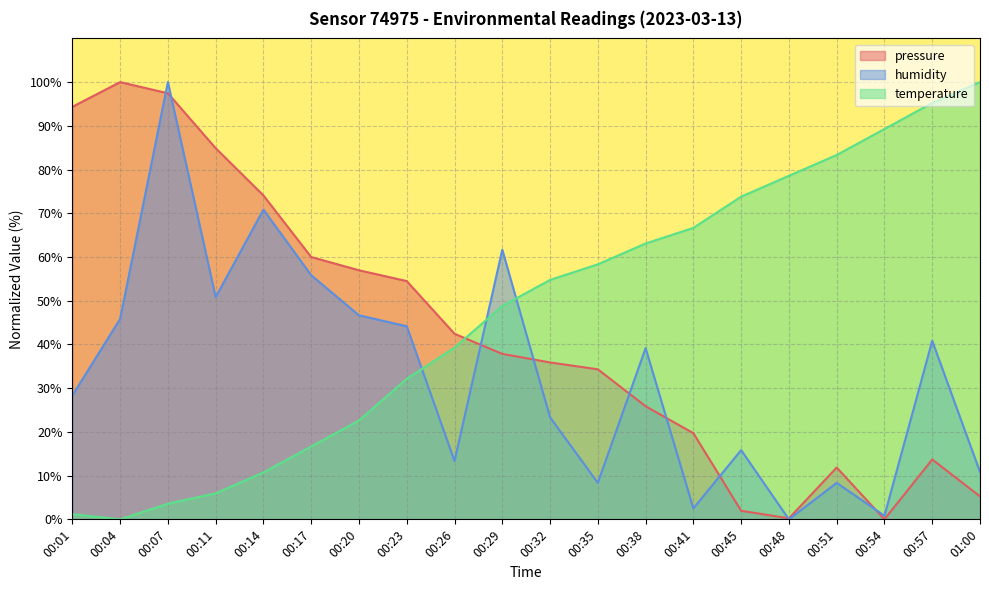

What is the difference between the highest and lowest values at 00:38?

37.2